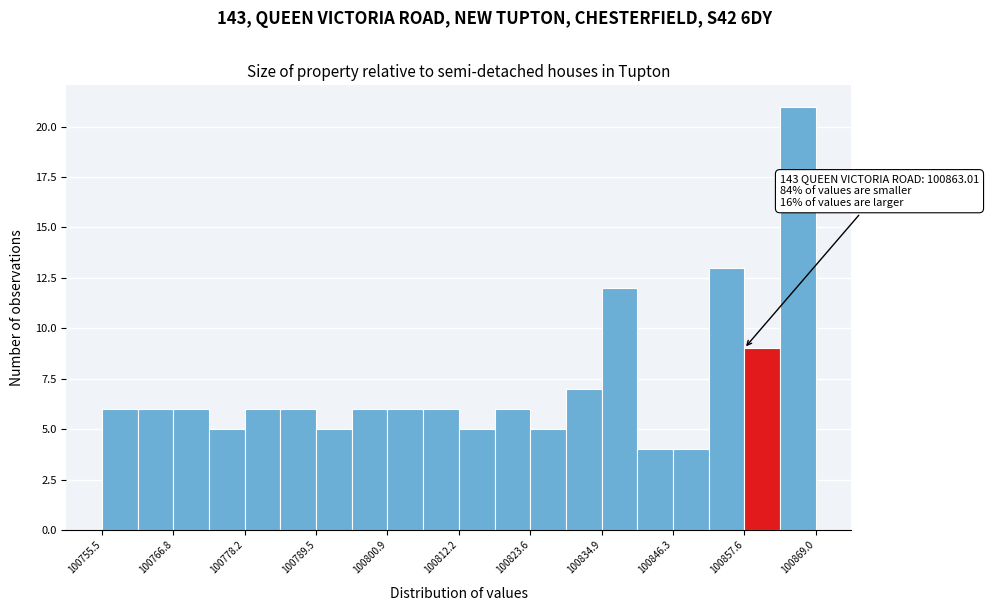

Around what value on the x-axis is the tallest bar? Give the approximate position of its centre, as read against the axis.

100866